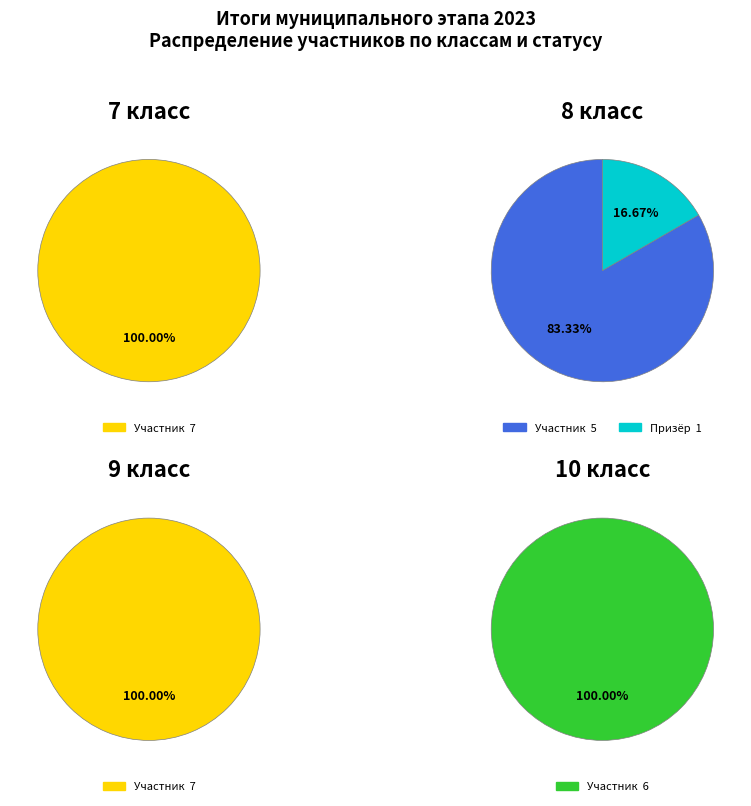

Which category has the smallest portion of the pie?

7